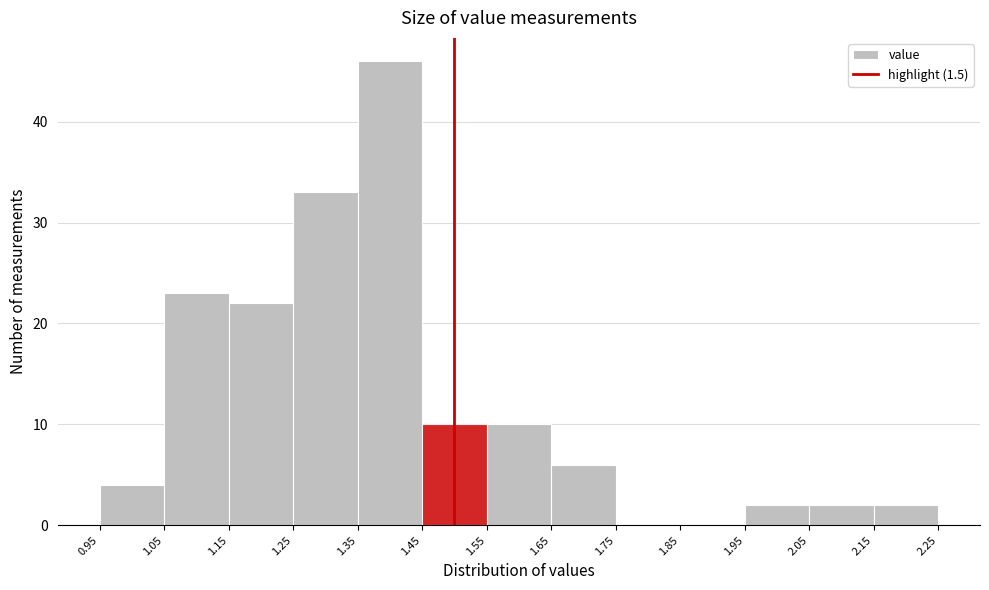

Reading left to right, list every bar in this chart as the range it spans on the x-axis followed by its height. The values are not printed on the chart, so give them approximately, as read against the axis.

0.95 to 1.05: 4
1.05 to 1.15: 23
1.15 to 1.25: 22
1.25 to 1.35: 33
1.35 to 1.45: 46
1.45 to 1.55: 10
1.55 to 1.65: 10
1.65 to 1.75: 6
1.75 to 1.85: 0
1.85 to 1.95: 0
1.95 to 2.05: 2
2.05 to 2.15: 2
2.15 to 2.25: 2